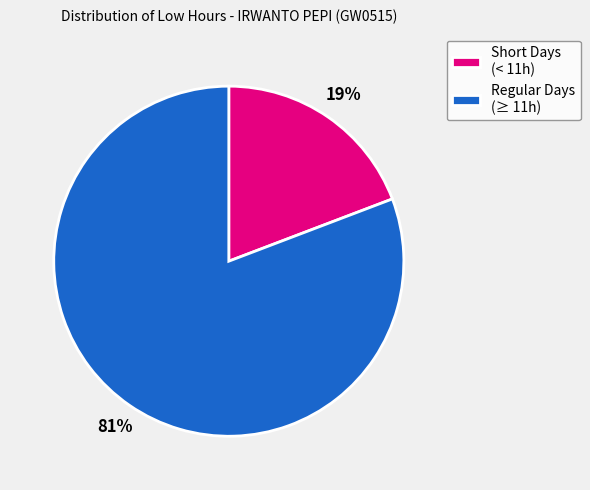

Count the number of slices in the pie.

2